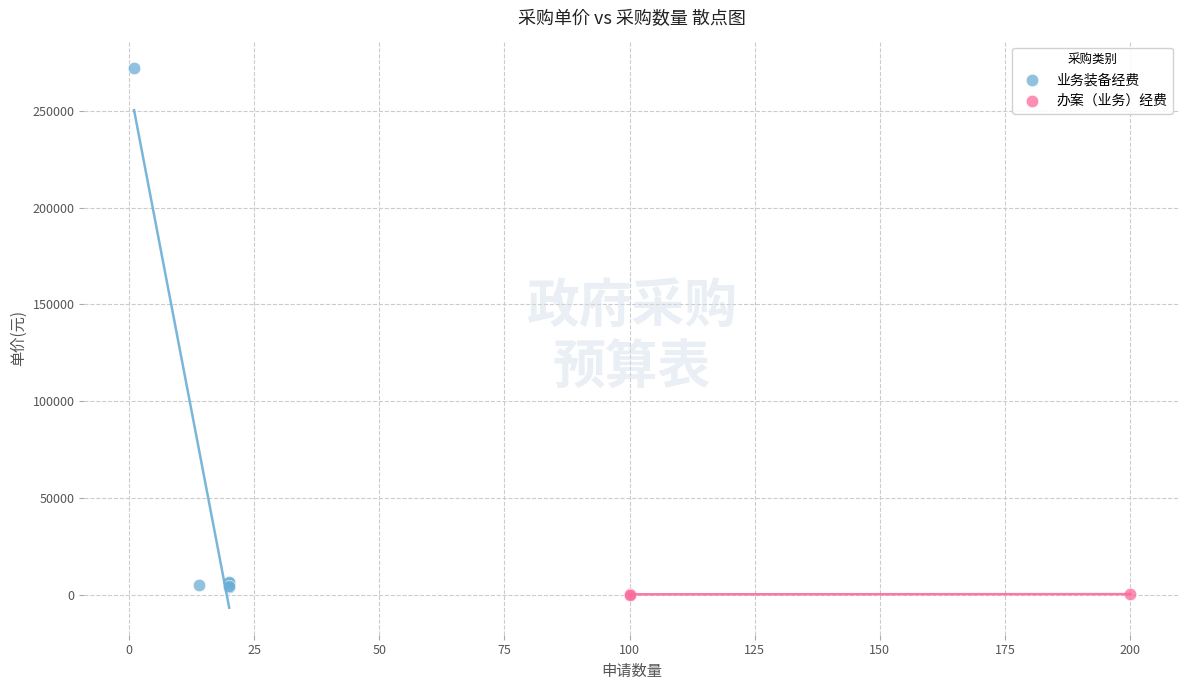

What are all the series names shown in the legend?

业务装备经费, 办案（业务）经费